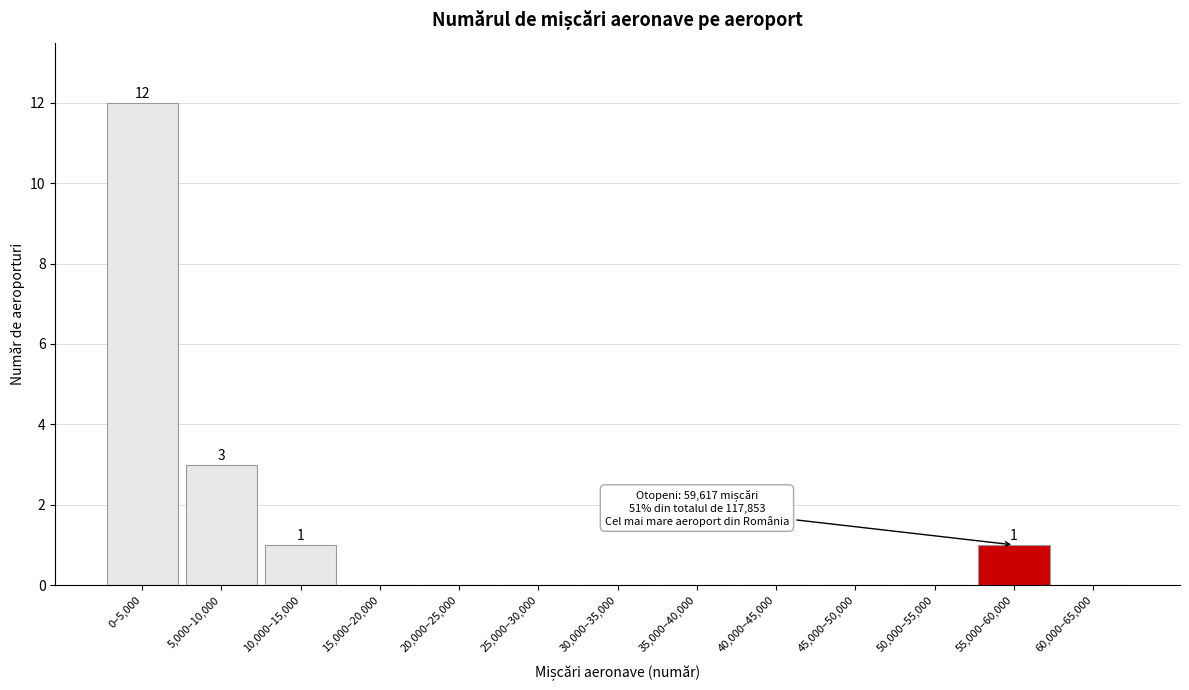

Reading left to right, transcribe all the data shown in this chart.

0–5,000=12	5,000–10,000=3	10,000–15,000=1	15,000–20,000=0	20,000–25,000=0	25,000–30,000=0	30,000–35,000=0	35,000–40,000=0	40,000–45,000=0	45,000–50,000=0	50,000–55,000=0	55,000–60,000=1	60,000–65,000=0